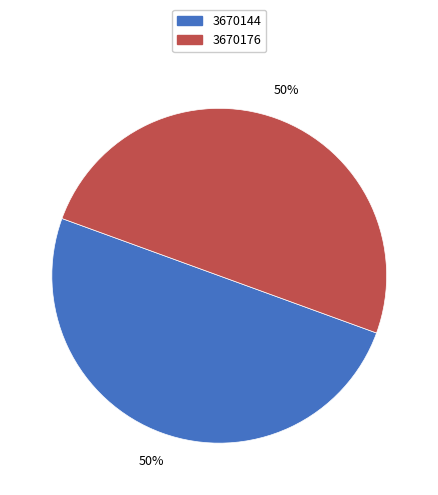

The 3670144 slice represents 36% of the pie. True or false?

False